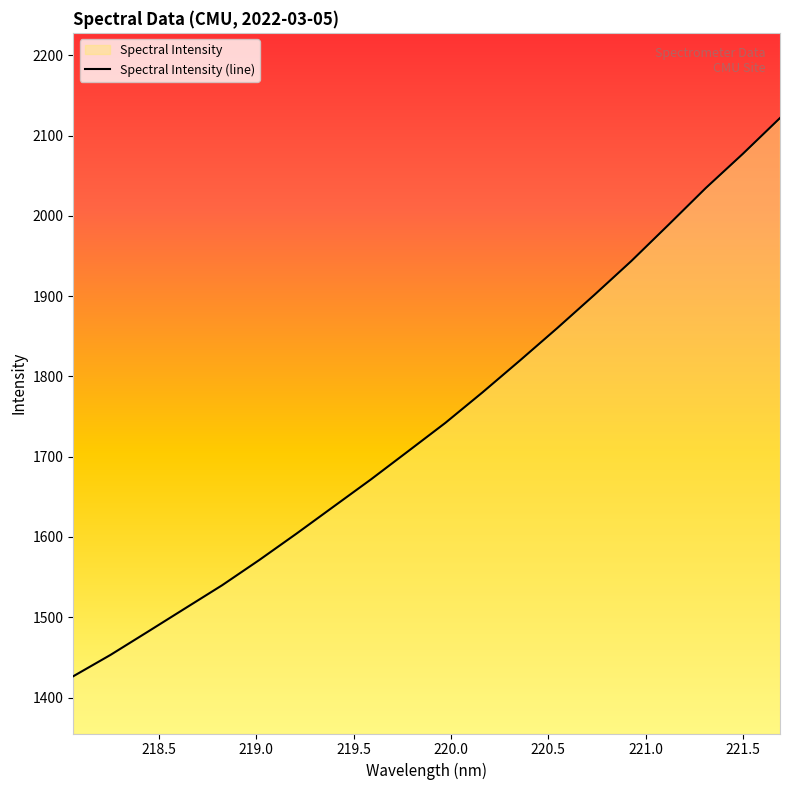

What is the difference between the maximum and minimum values?

695.4